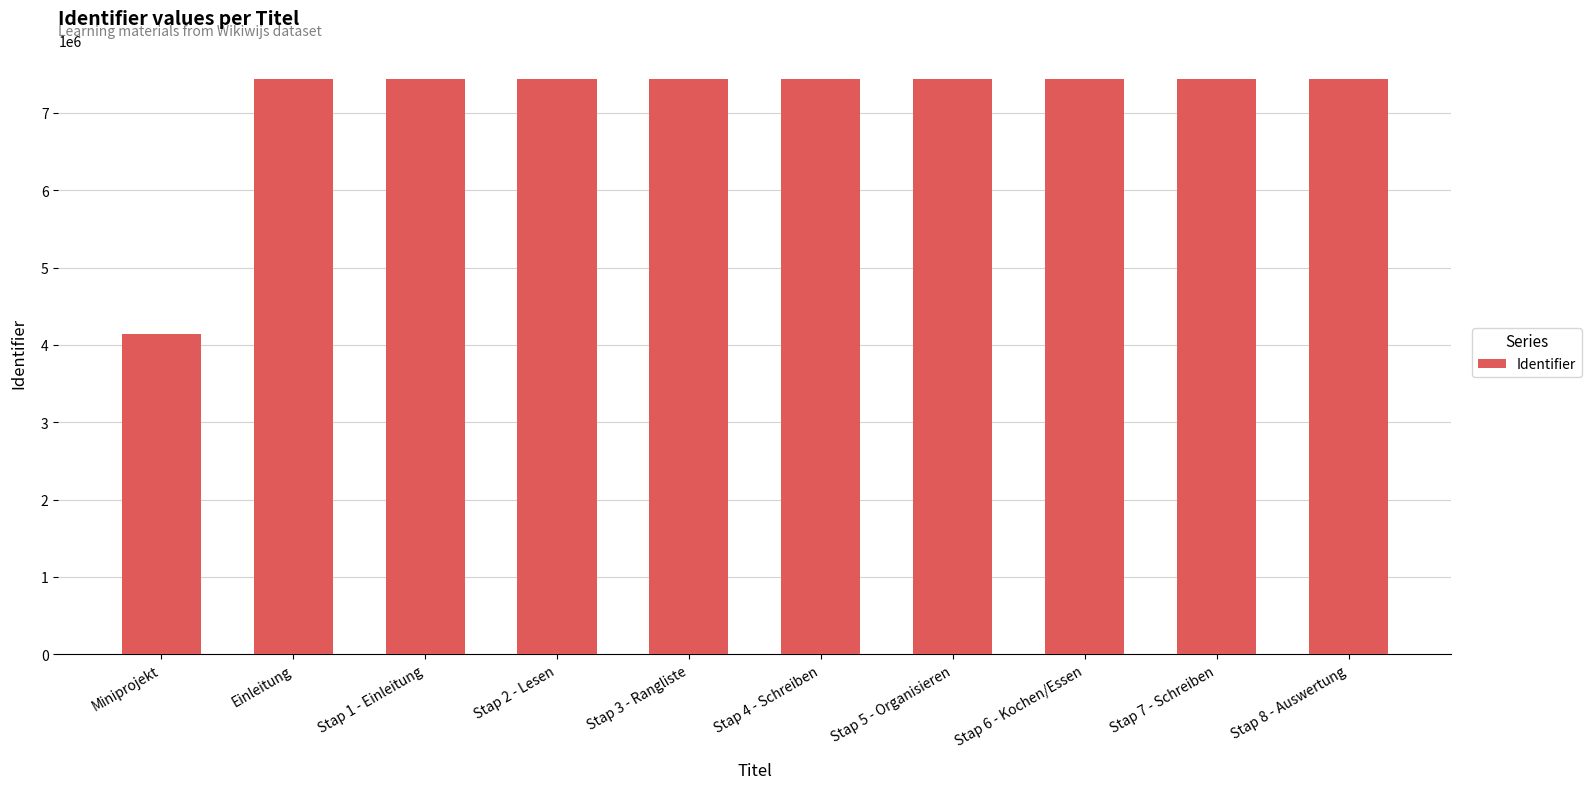

What is the value of the 2nd bar from the left?

7438710